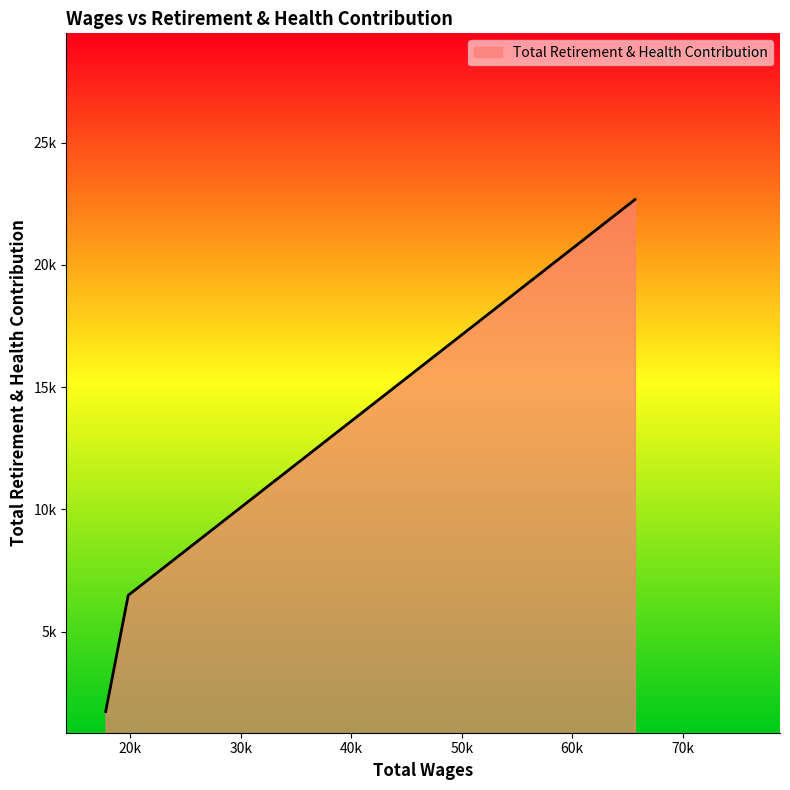

What is the difference between the maximum and minimum values?

20942